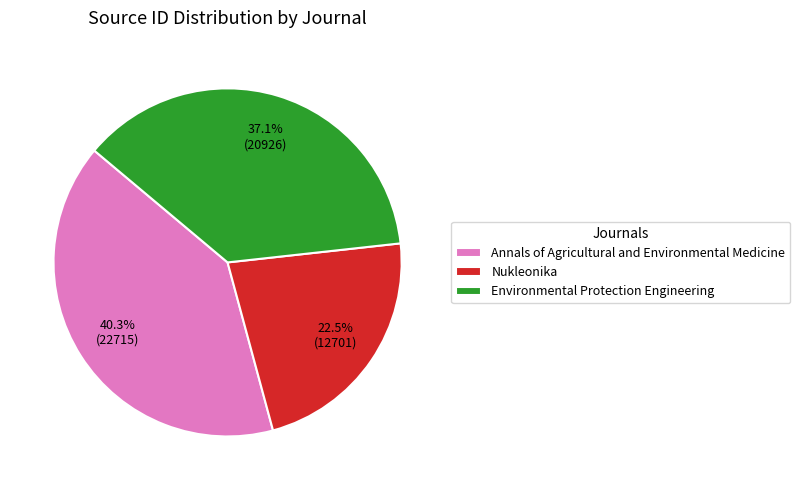

Count the number of slices in the pie.

3